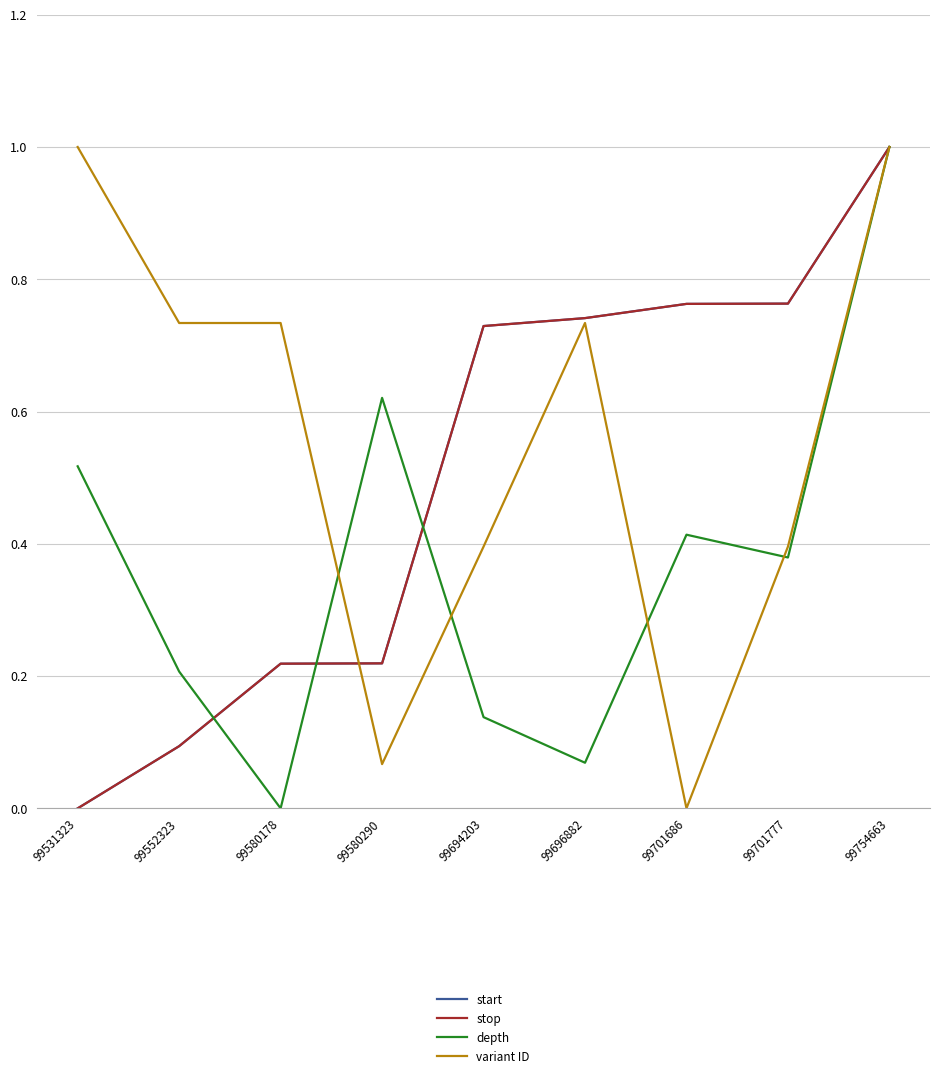

Read the stop value at 99701777.

0.8